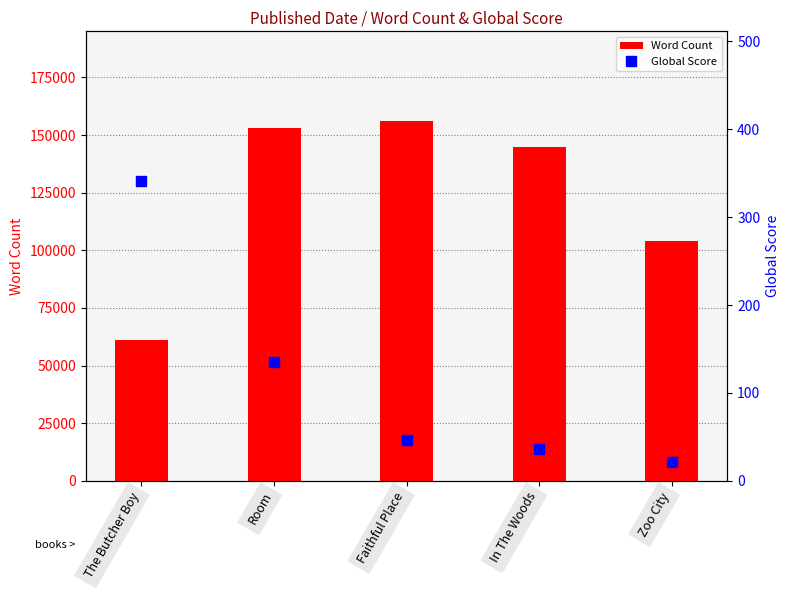

How many data points in Word Count are above 145000?

2